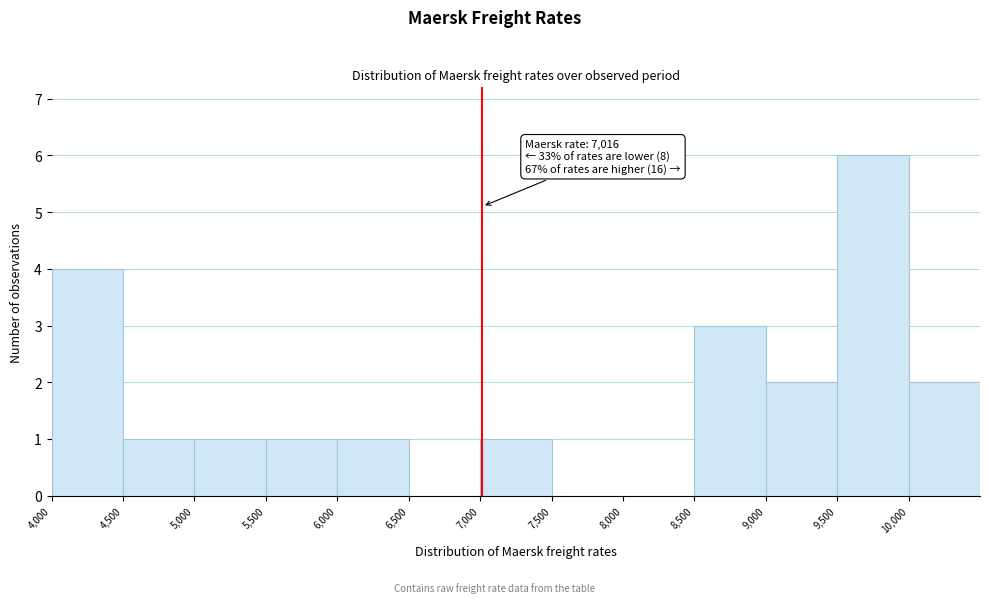

Which range on the x-axis has the tallest bar?

9500 to 10000